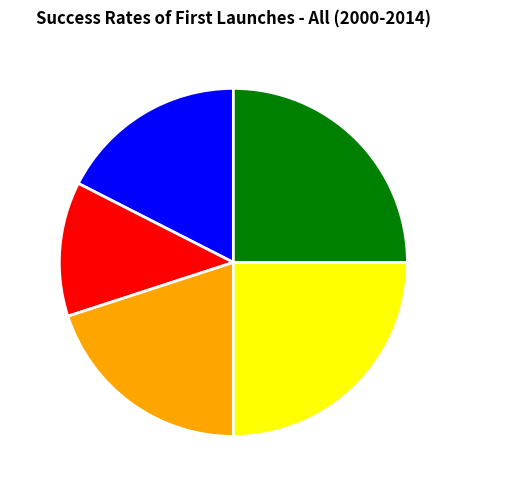

Combined, do Early Failure and DOA account for over 50%?

No